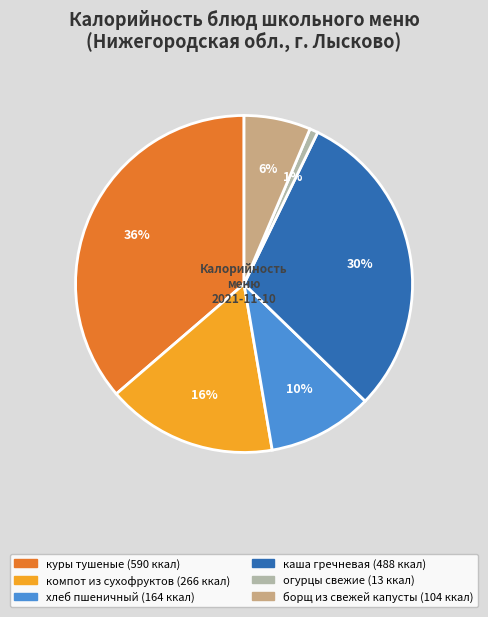

To the nearest percent, what is the average slice percentage?

17%